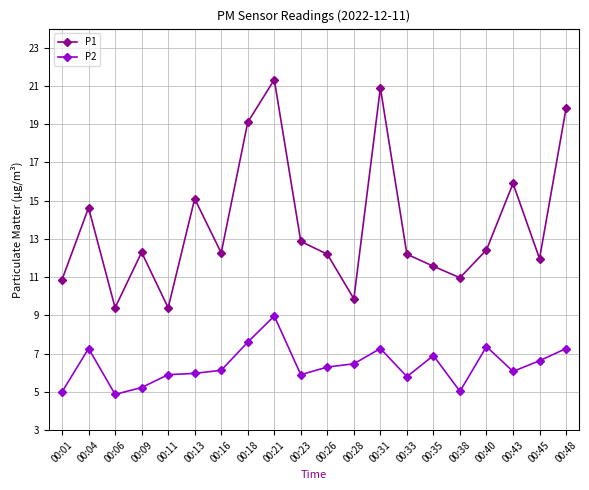

In P1, how many points are higher than both neighbors (excluding endpoints)?

6